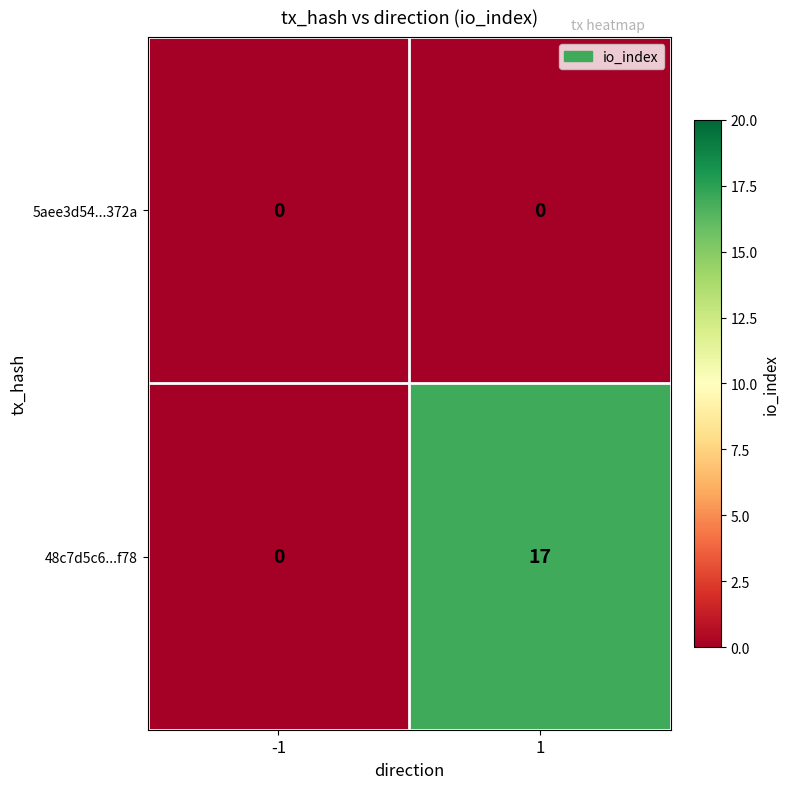

What is the difference between the 48c7d5c6...f78 values at 1 and -1?

17